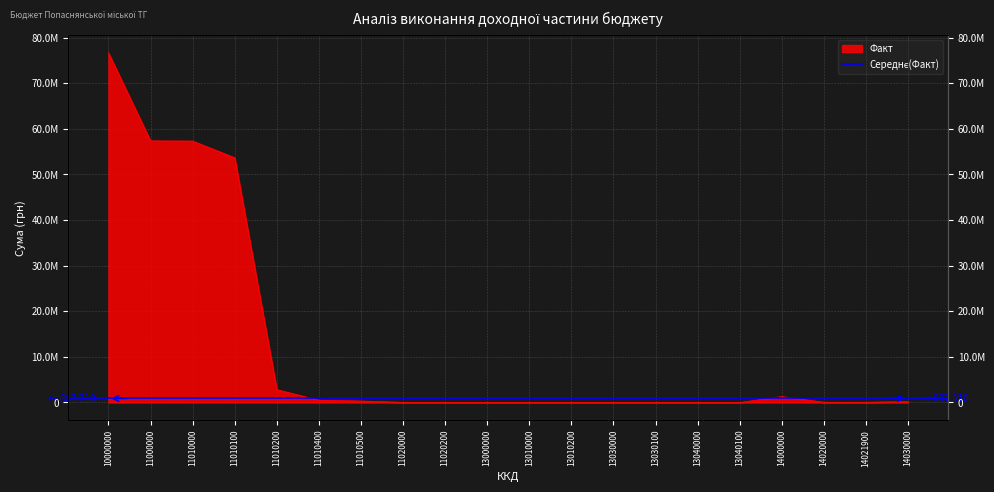

Reading right to left, transcribe all the data shown in this chart.

202748.6	59698.8	59698.8	1301004.6	5011.5	5011.5	933.1	933.1	5202.0	5202.0	11146.6	43654.1	43654.1	325183.6	502422.3	2824820.2	53665981.2	57318407.2	57362061.3	76665533.6